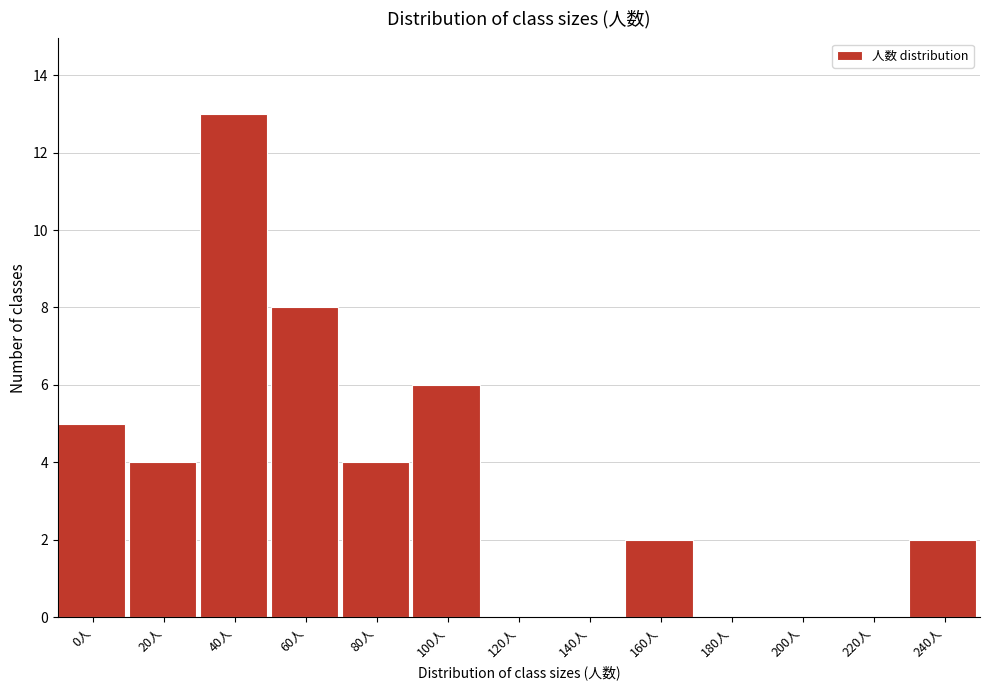

Reading right to left, what are all the values shown in this chart?

240人=2	220人=0	200人=0	180人=0	160人=2	140人=0	120人=0	100人=6	80人=4	60人=8	40人=13	20人=4	0人=5